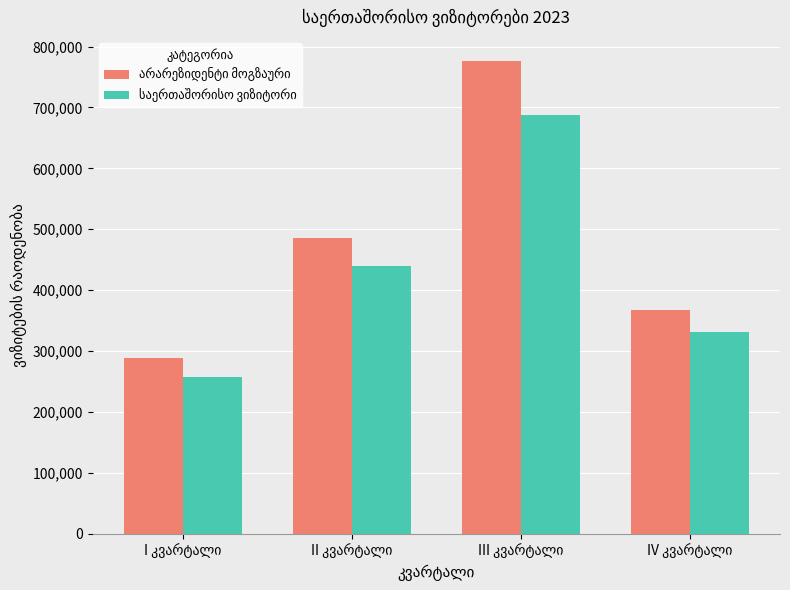

What is the maximum value shown in the chart?

776946